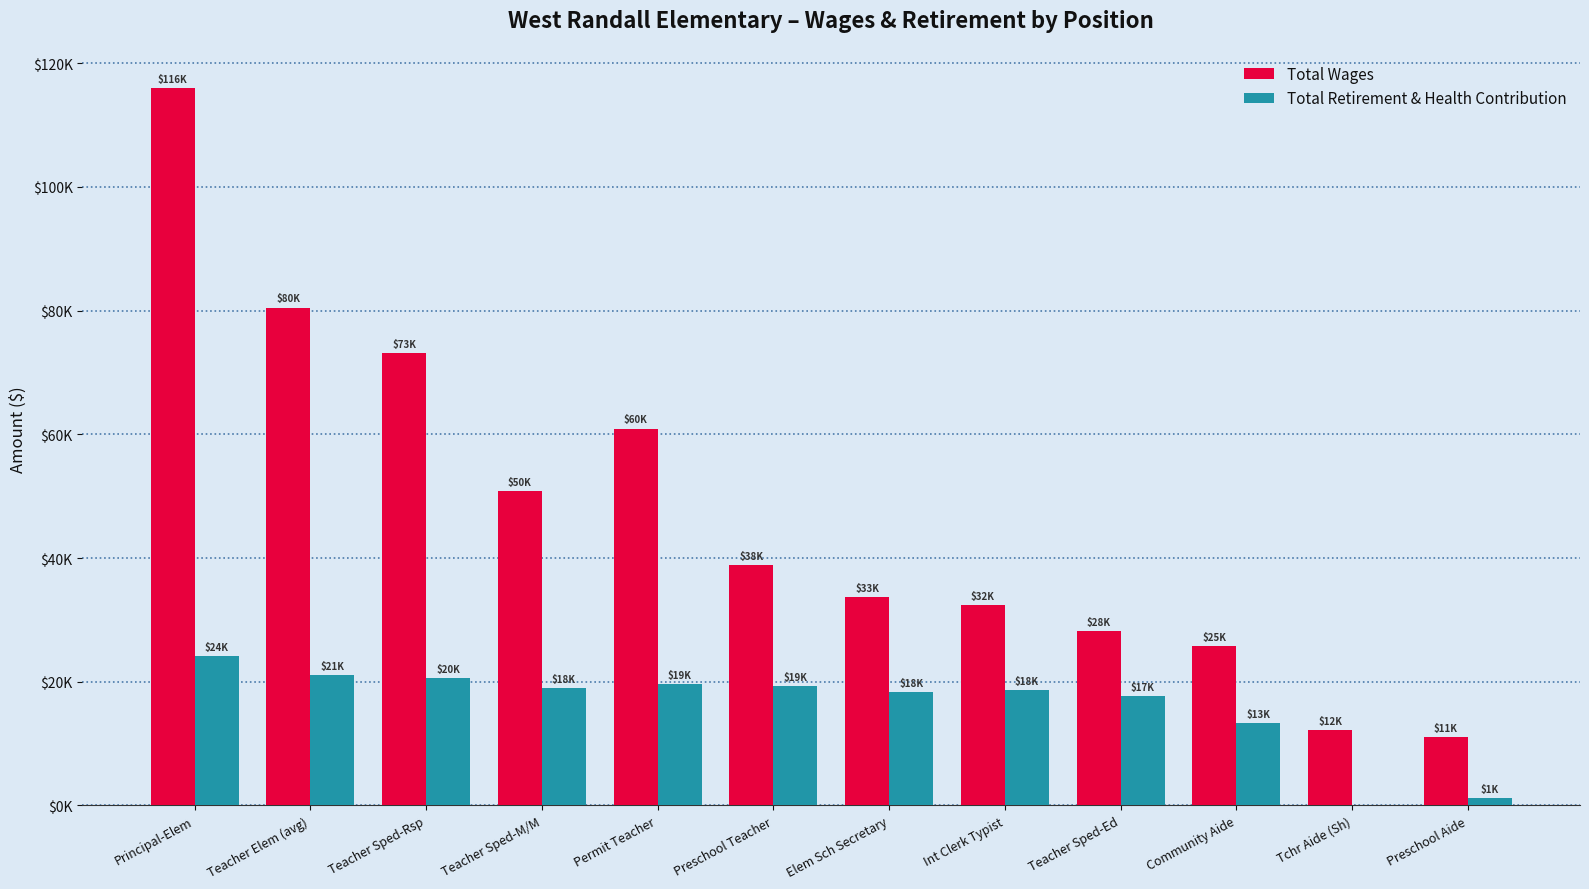

What is the average value of the Total Wages series?

46958